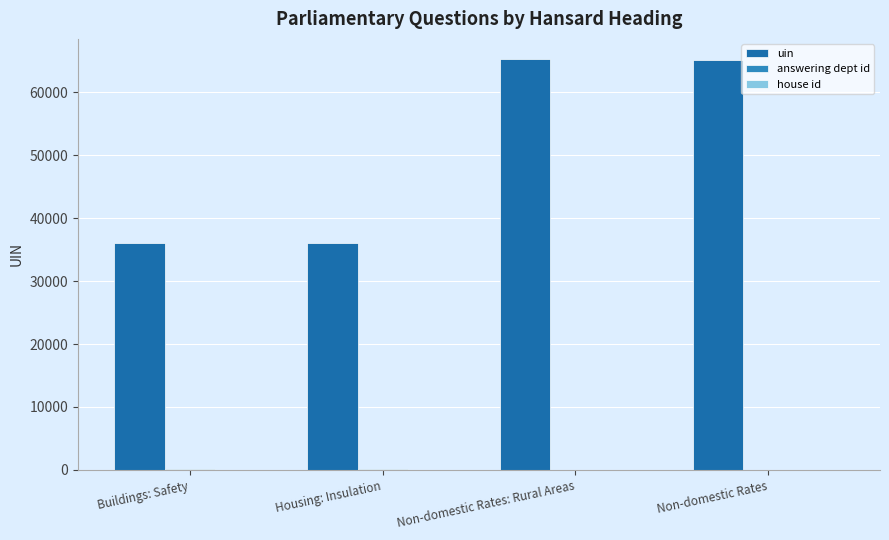

What value does the answering dept id series have at Buildings: Safety, to the nearest 50?

200